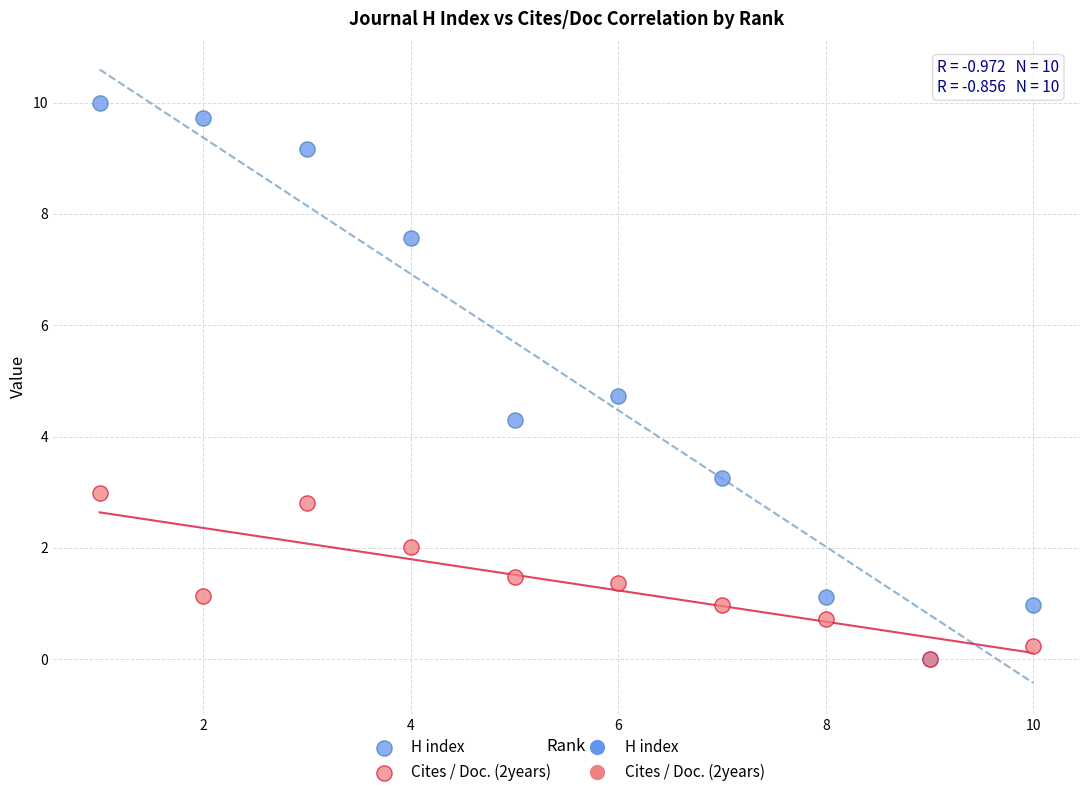

Across all series, what Y value is closest to 5?

4.7